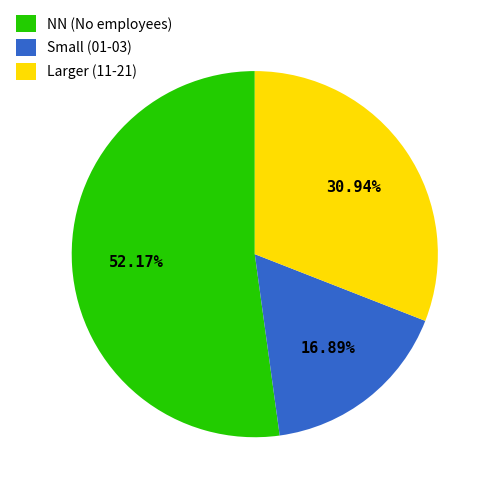

Which slice represents more than half of the pie?

NN (No employees)